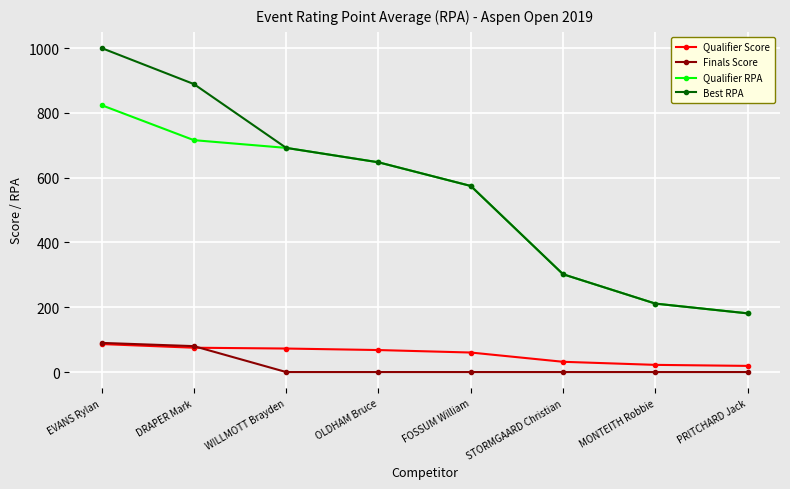

What is the sum of the Qualifier RPA values at WILLMOTT Brayden and FOSSUM William?

1266.3